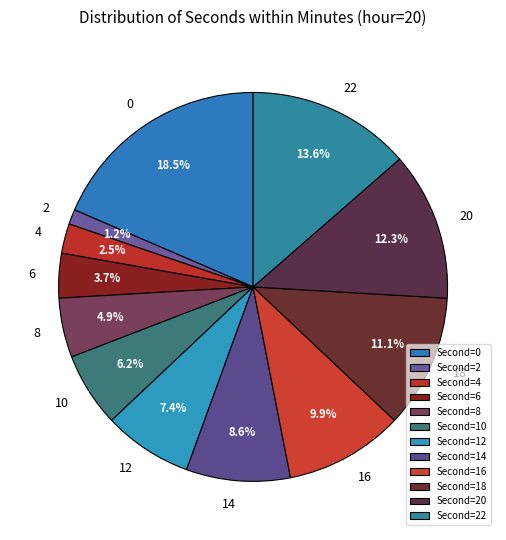

The 20 slice represents 12% of the pie. True or false?

True